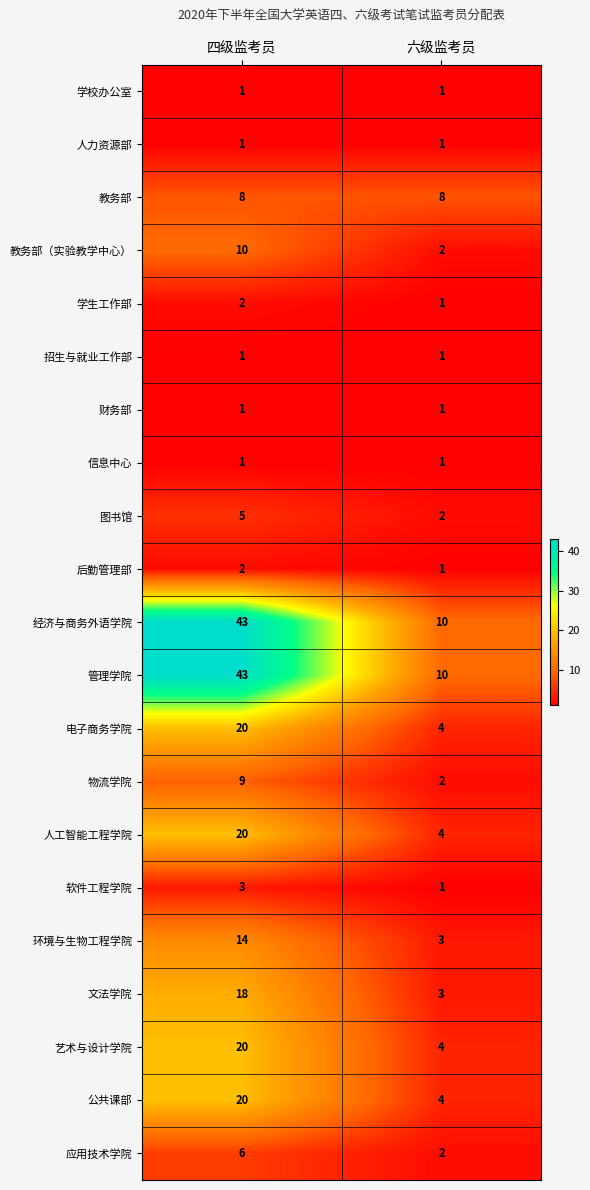

The value of 图书馆 at 六级监考员 is 2. True or false?

True